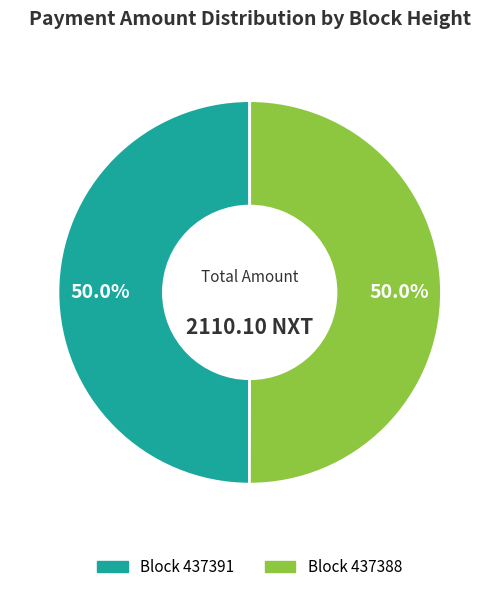

What percentage do Block 437391 and Block 437388 together represent?

100.0%